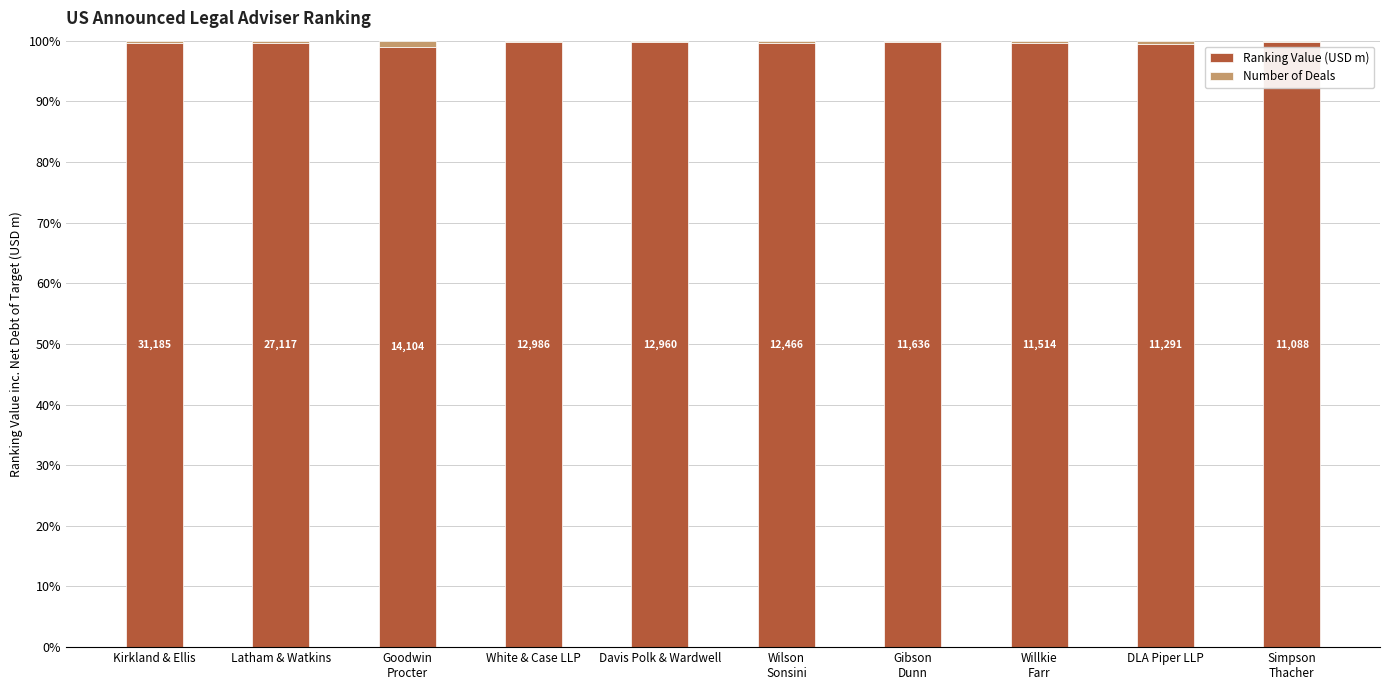

Is it true that Ranking Value (USD m) equals 57.9 at Goodwin
Procter?

False